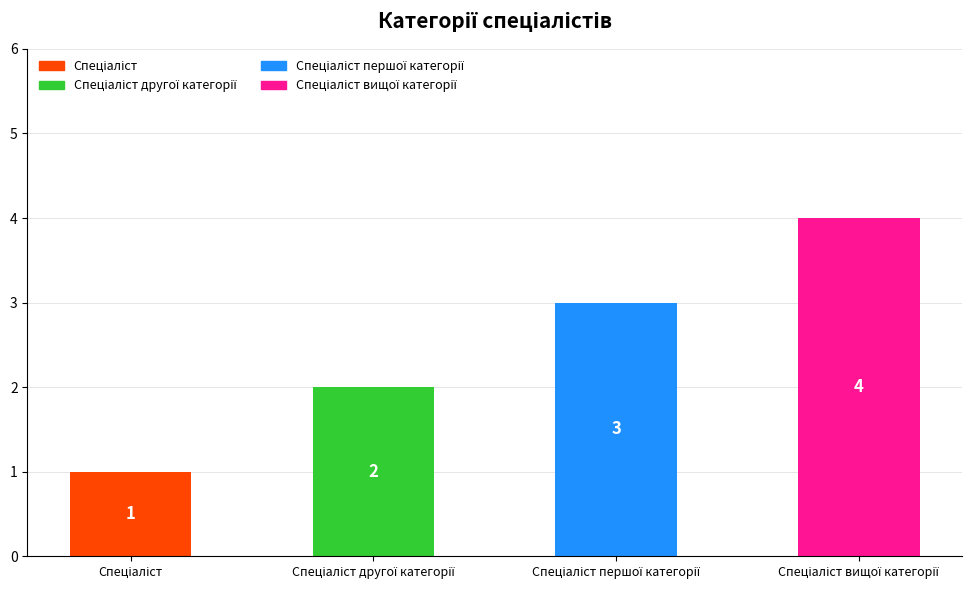

What is the difference between the second highest and minimum values?

2